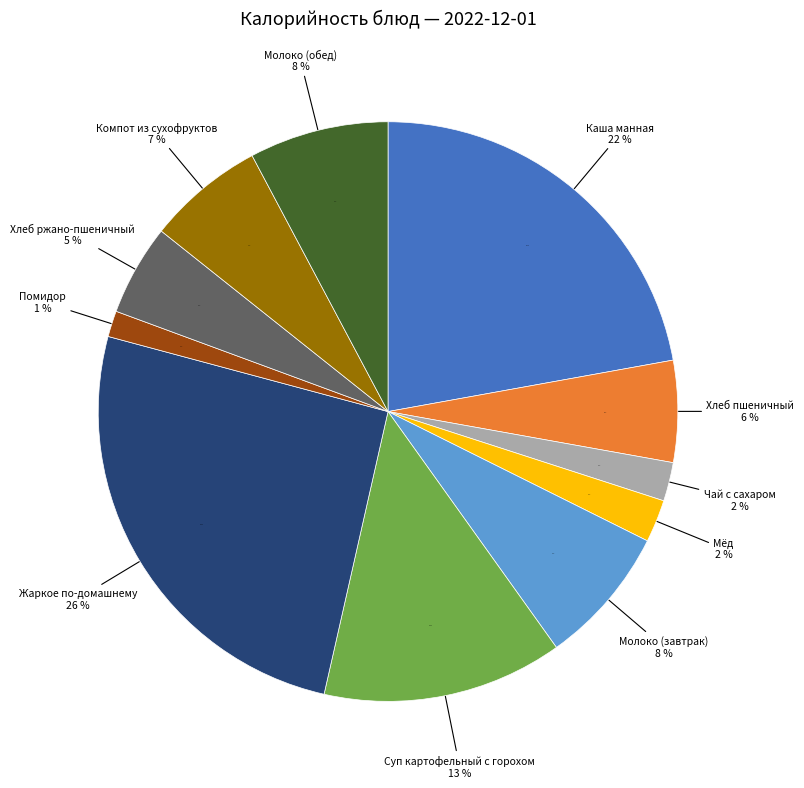

Which slice is the largest?

Жаркое по-домашнему